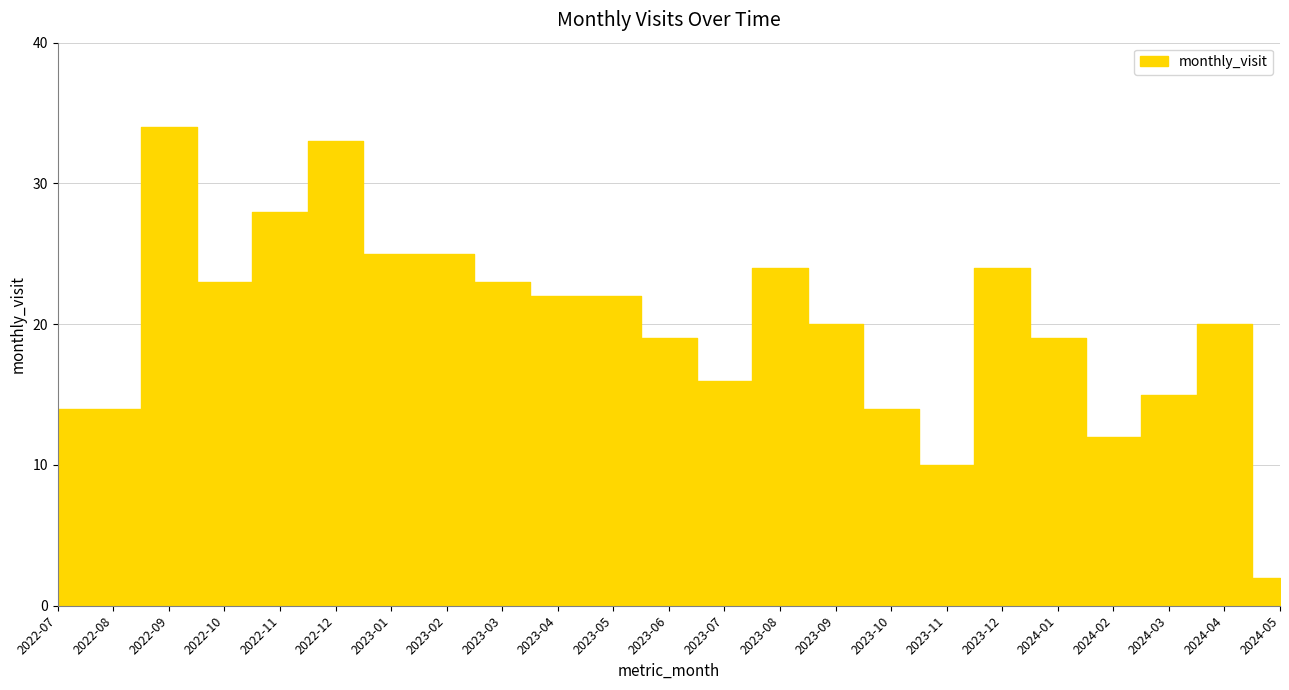

Reading right to left, list all the values displayed in this chart.

2	20	15	12	19	24	10	14	20	24	16	19	22	22	23	25	25	33	28	23	34	14	14